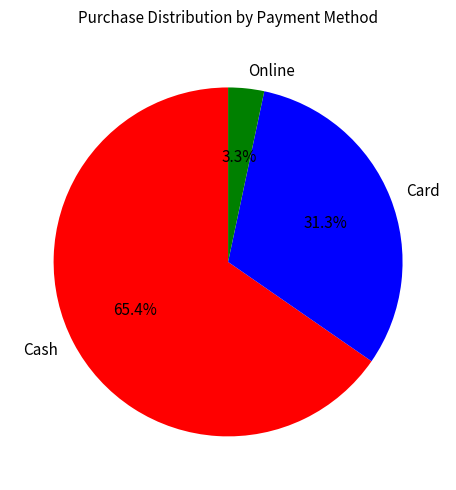

Which slice is the largest?

Cash